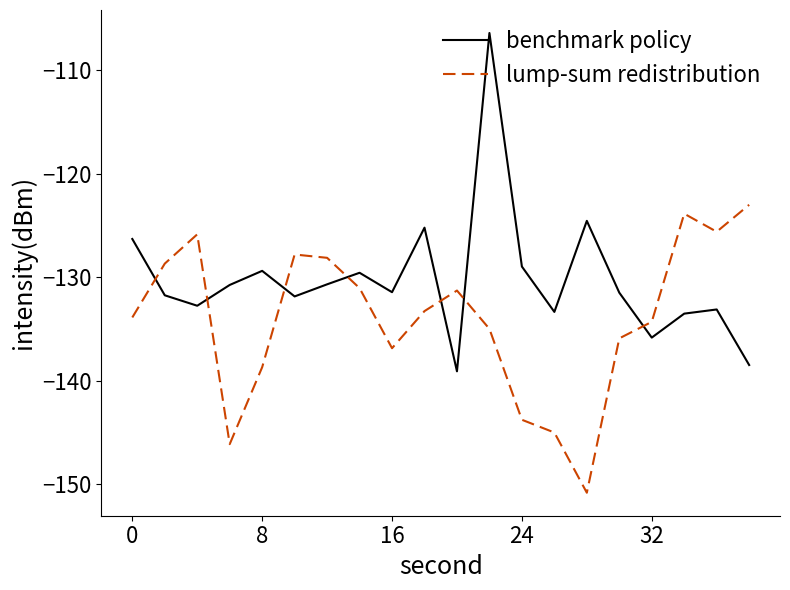

Does the chart have visible grid lines?

No